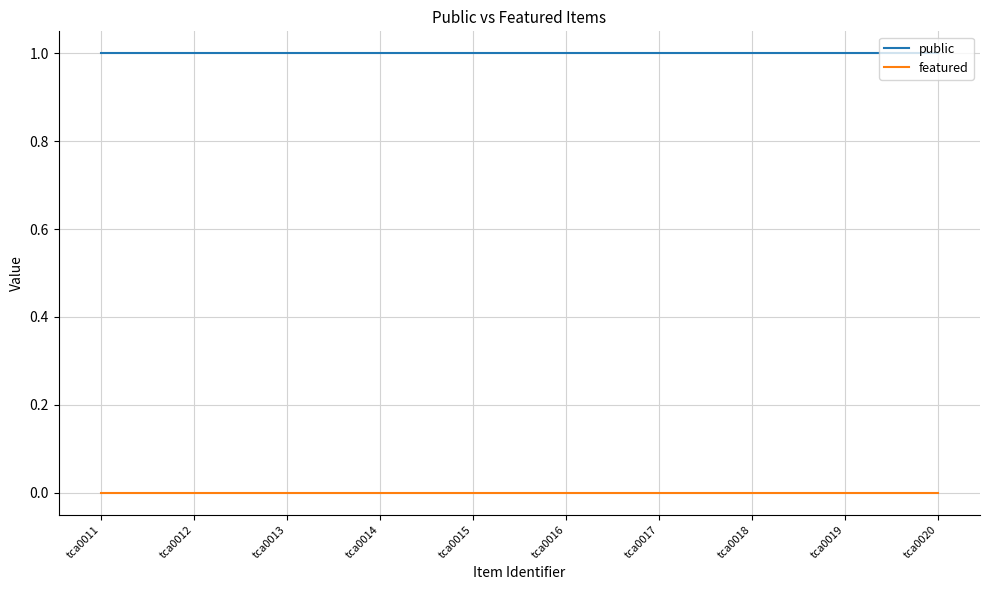

True or false: public and featured cross at least once.

False